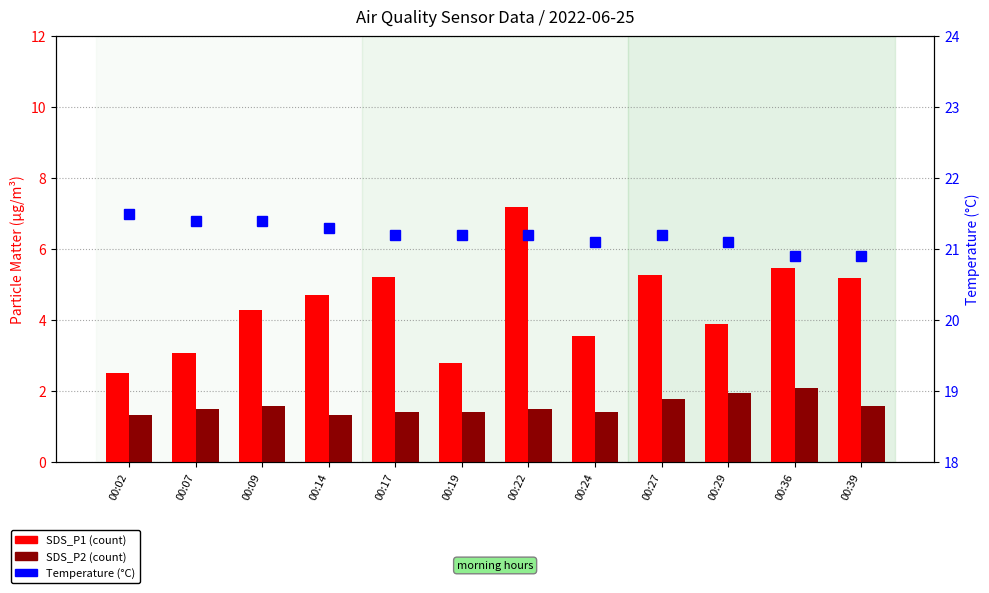

Is it true that SDS_P1 equals 5.5 at 00:36?

True